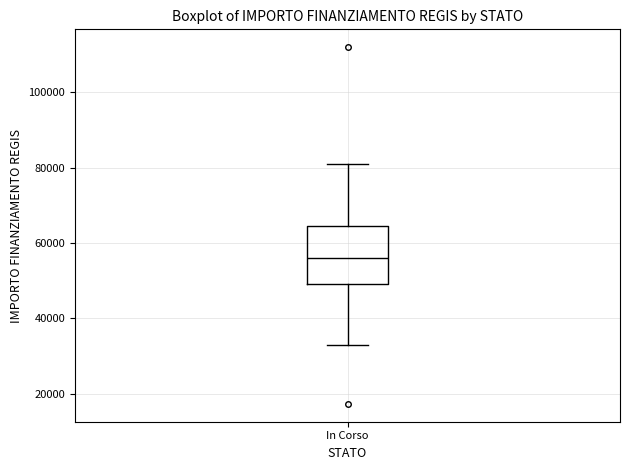

Read this box plot against the y-axis: the position of the median line, the range covered by the box, and the ends of both whiskers. The values are not printed on the chart, so give them approximately, as read against the axis.

median 56000, box 50000 to 64000, whiskers 32000 to 80000